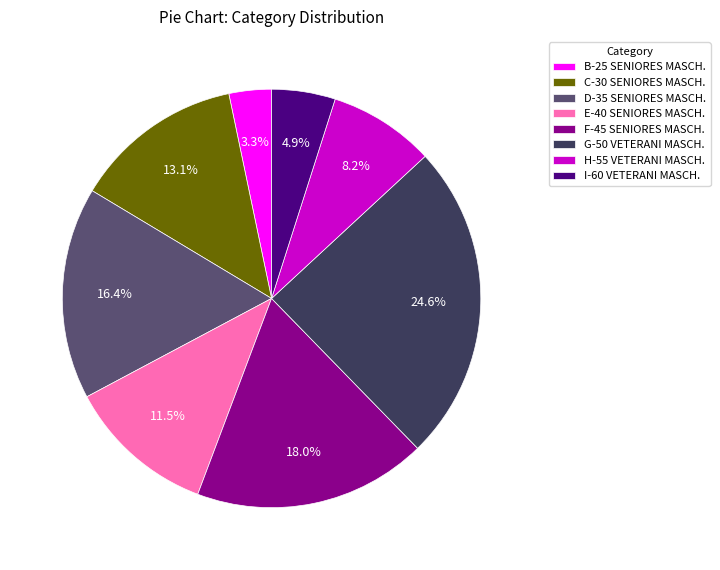

To the nearest percent, what percentage of the pie is G-50 VETERANI MASCH.?

25%